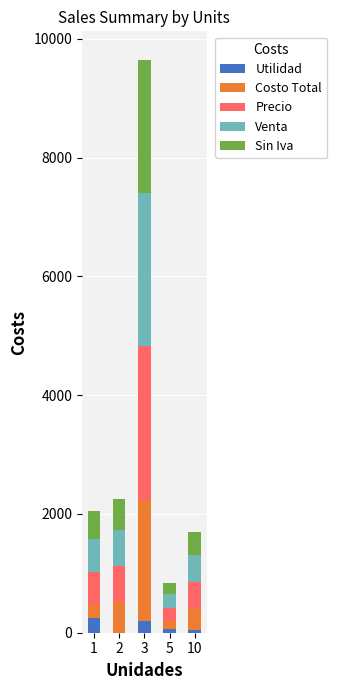

What is the sum of all Utilidad values?

548.3